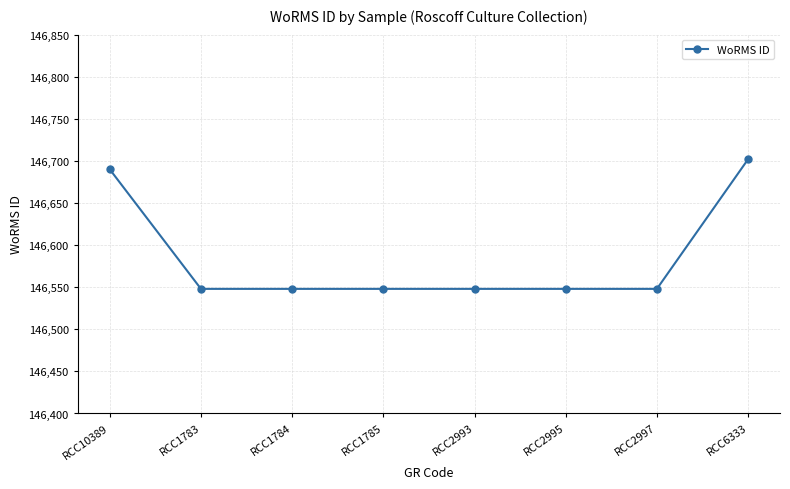

True or false: the data shows 95060 at RCC1783.

False